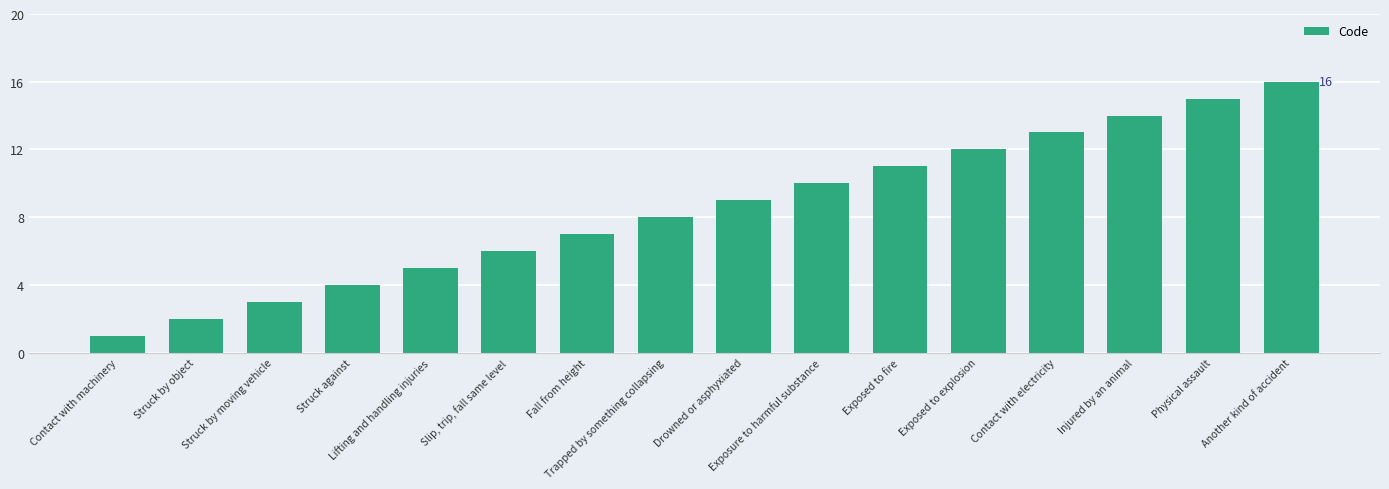

The value at Contact with electricity is 6. True or false?

False